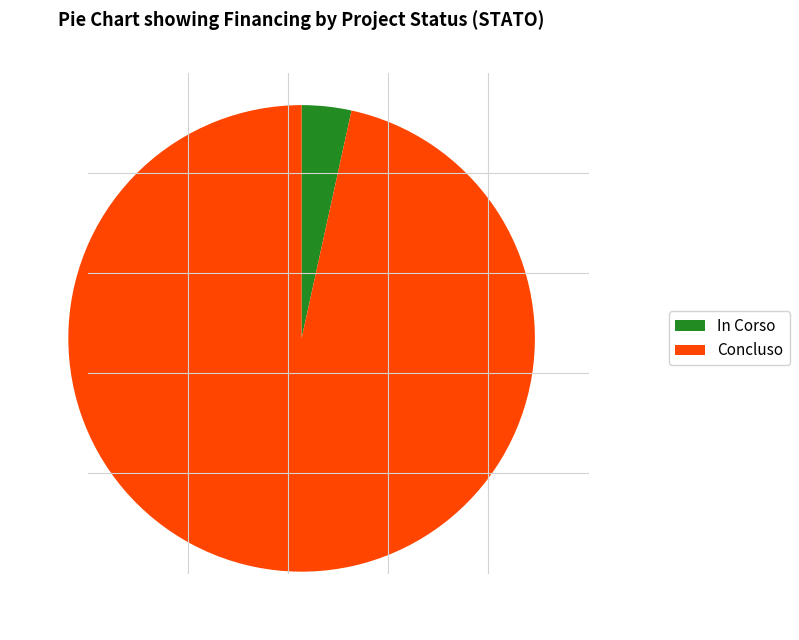

Which slice is the largest?

Concluso